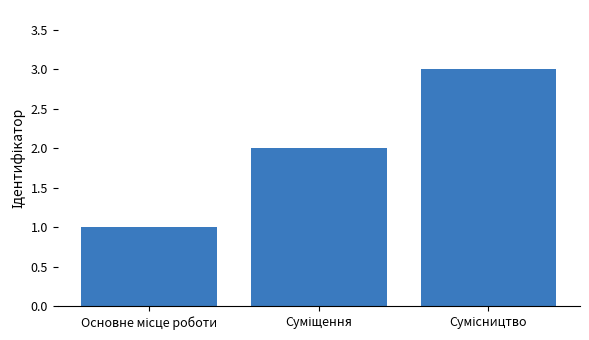

What is the difference between the maximum and second lowest values?

1